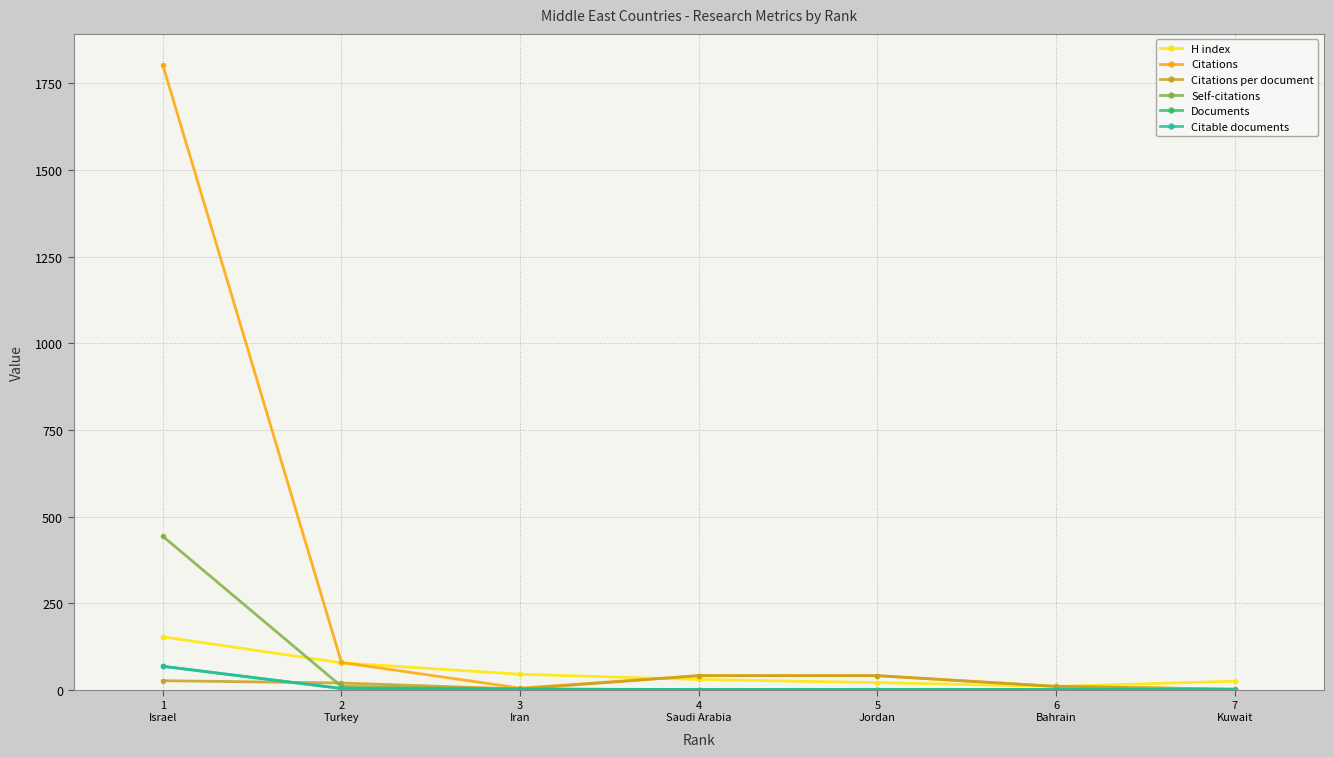

Reading left to right, transcribe all the data shown in this chart.

H index: 1
Israel=153.0	2
Turkey=78.0	3
Iran=45.0	4
Saudi Arabia=30.0	5
Jordan=21.0	6
Bahrain=10.0	7
Kuwait=25.0
Citations: 1
Israel=1802.0	2
Turkey=79.0	3
Iran=5.0	4
Saudi Arabia=41.0	5
Jordan=41.0	6
Bahrain=10.0	7
Kuwait=2.0
Citations per document: 1
Israel=26.5	2
Turkey=19.8	3
Iran=2.5	4
Saudi Arabia=41.0	5
Jordan=41.0	6
Bahrain=10.0	7
Kuwait=2.0
Self-citations: 1
Israel=443.0	2
Turkey=10.0	3
Iran=2.0	4
Saudi Arabia=1.0	5
Jordan=1.0	6
Bahrain=0.0	7
Kuwait=0.0
Documents: 1
Israel=68.0	2
Turkey=4.0	3
Iran=2.0	4
Saudi Arabia=1.0	5
Jordan=1.0	6
Bahrain=1.0	7
Kuwait=1.0
Citable documents: 1
Israel=68.0	2
Turkey=4.0	3
Iran=2.0	4
Saudi Arabia=1.0	5
Jordan=1.0	6
Bahrain=1.0	7
Kuwait=1.0